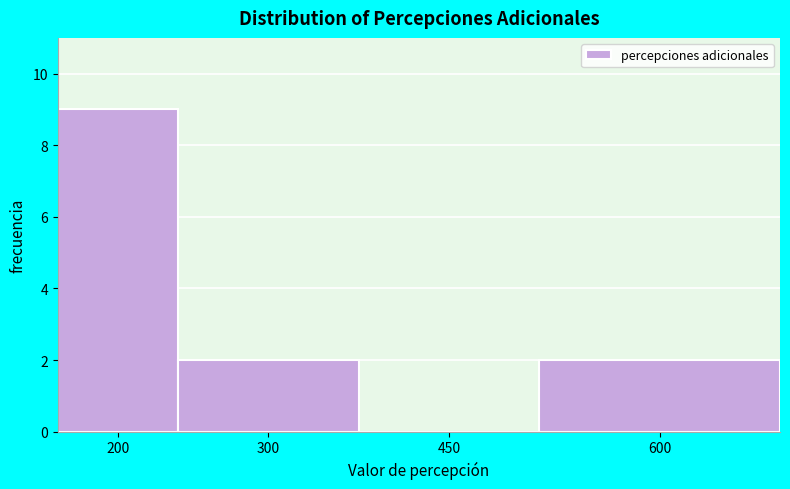

Reading left to right, what are all the values shown in this chart?

200=9	300=2	450=0	600=2